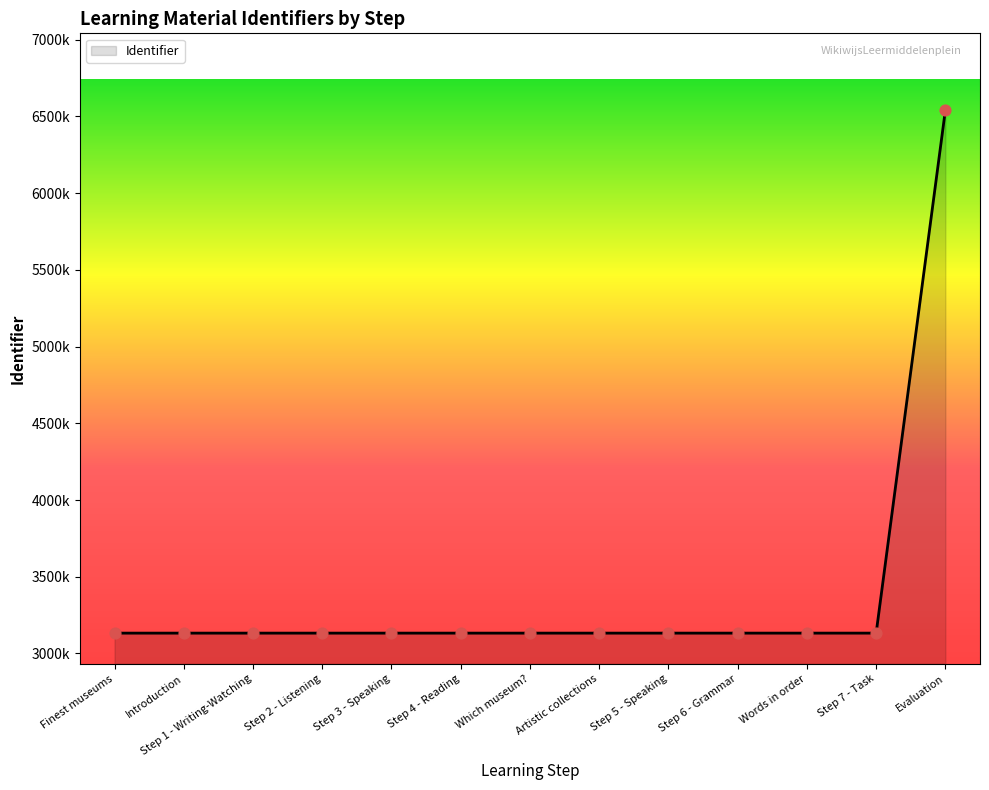

What is the change in value from Finest museums to Artistic collections?

+14